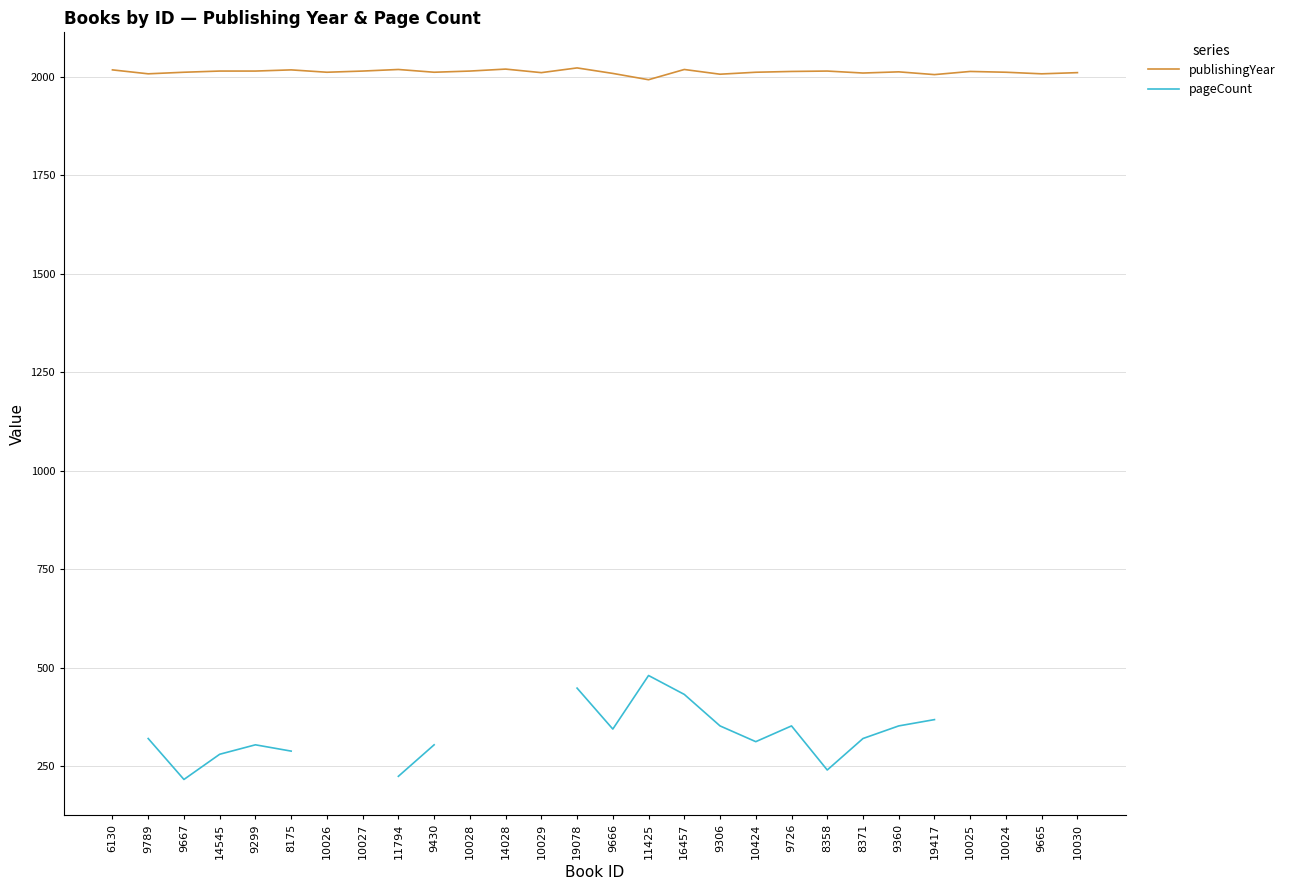

Between 8175 and 10025, which series saw the biggest shift?

publishingYear